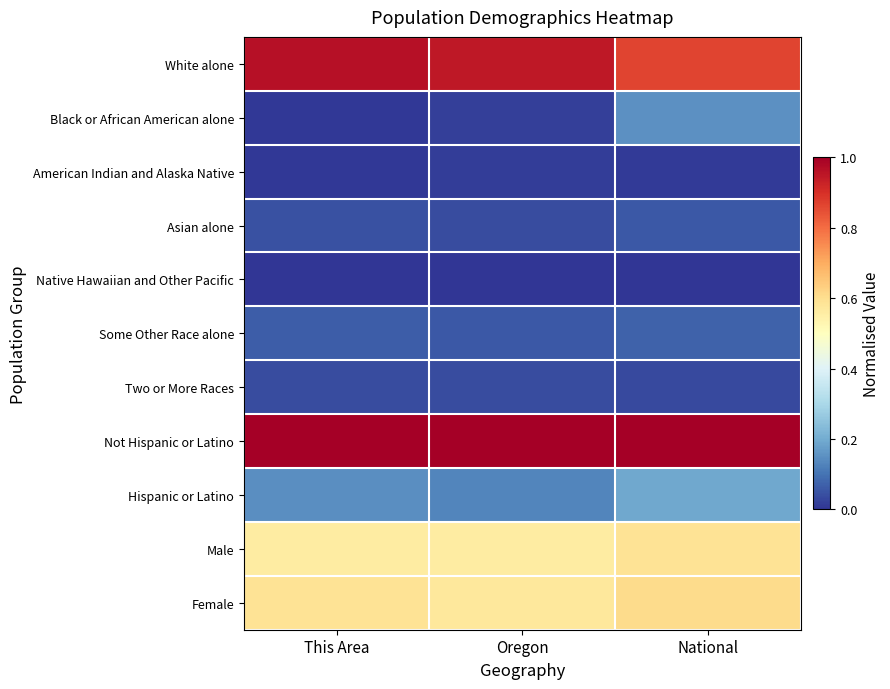

What is the total value across all series at This Area?

3.4